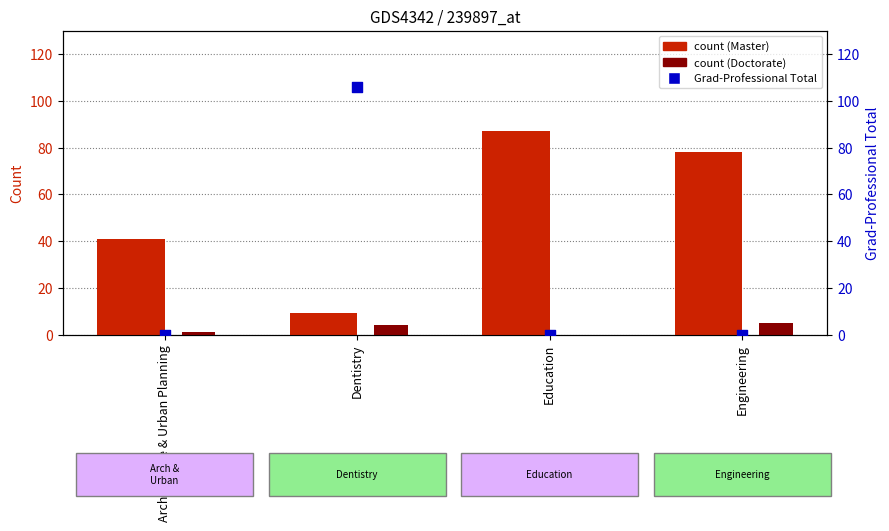

Which series contains the lowest Y value?

Doctorate (F+M)